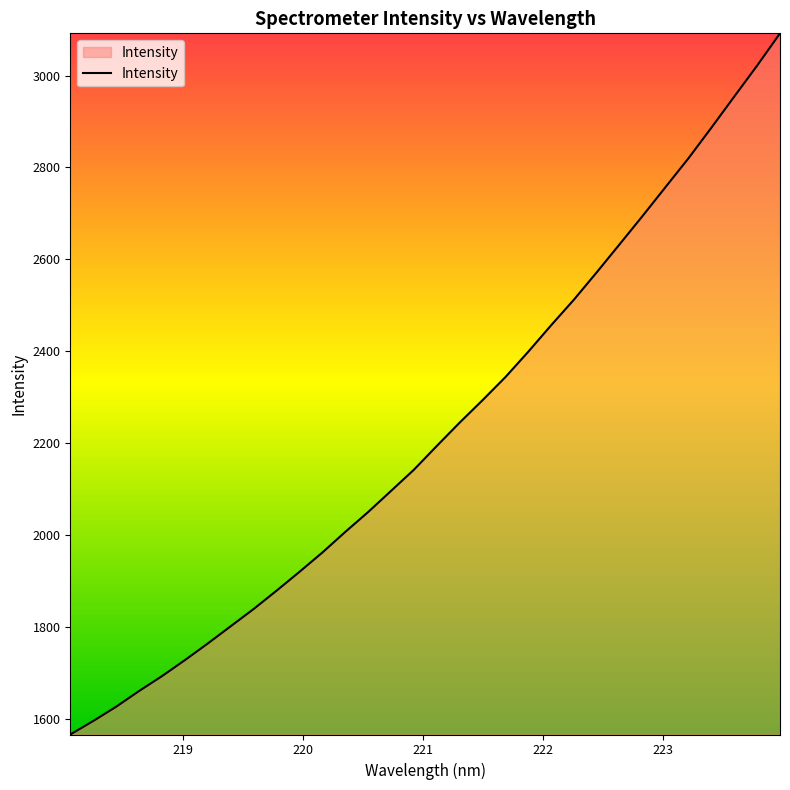

What is the maximum value shown in the chart?

3091.9